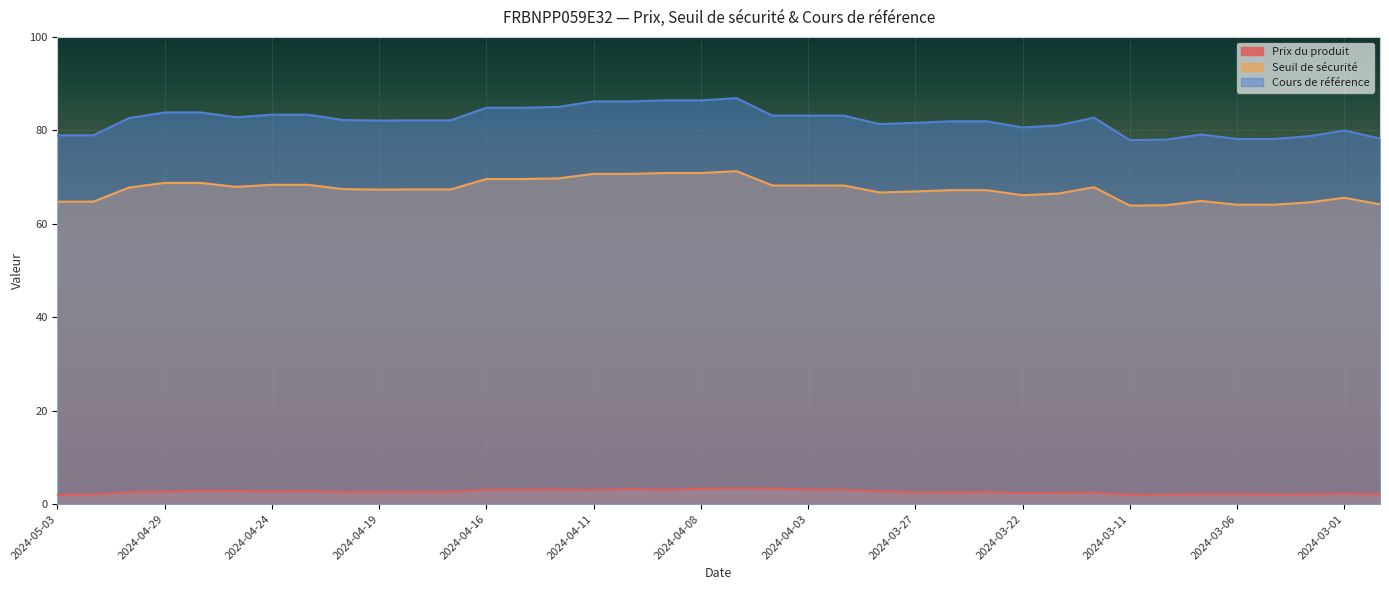

List the series in order of their peak value, lowest first.

Prix du produit, Seuil de sécurité, Cours de référence